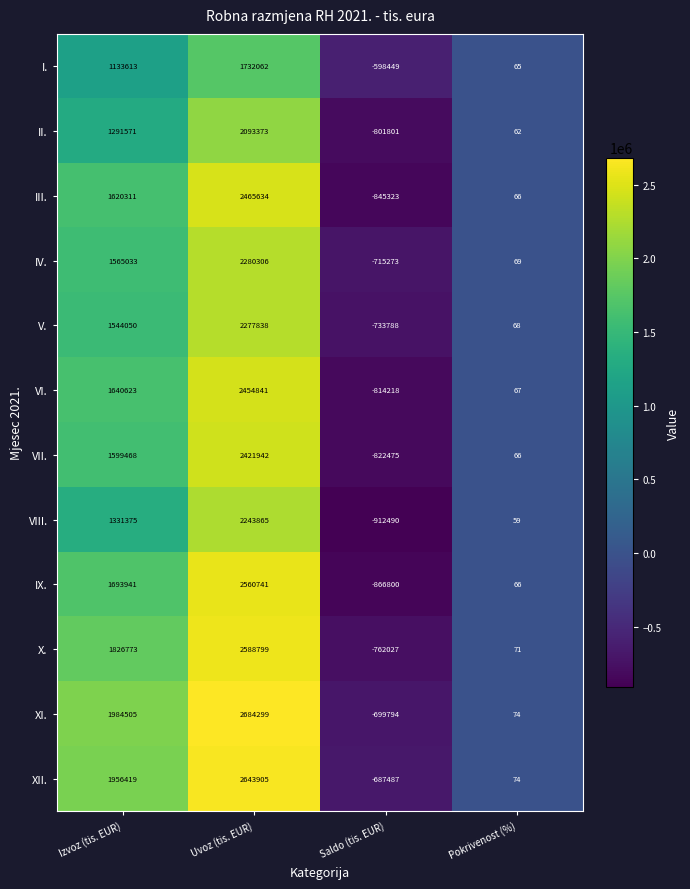

What is the average value of the IX. series?

846987